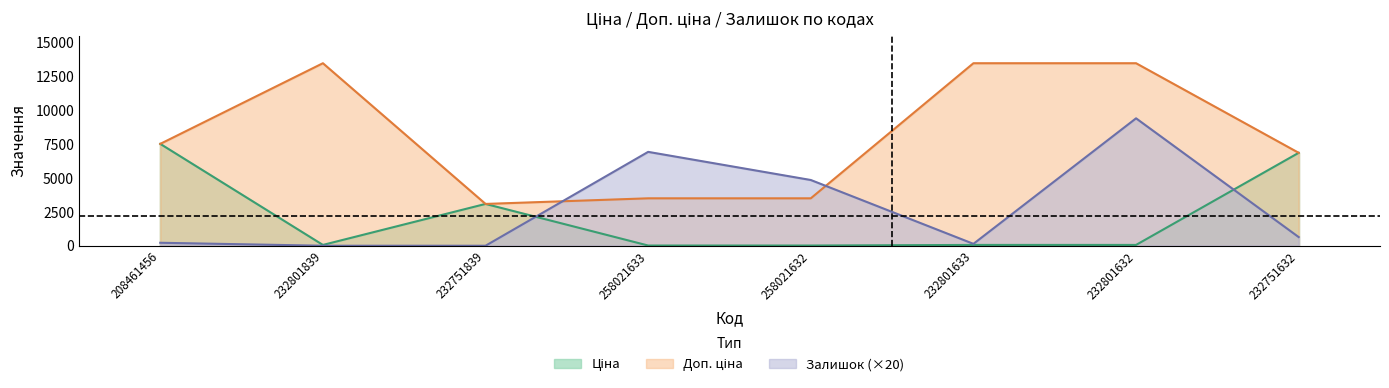

True or false: Залишок and Ціна intersect in this chart.

True